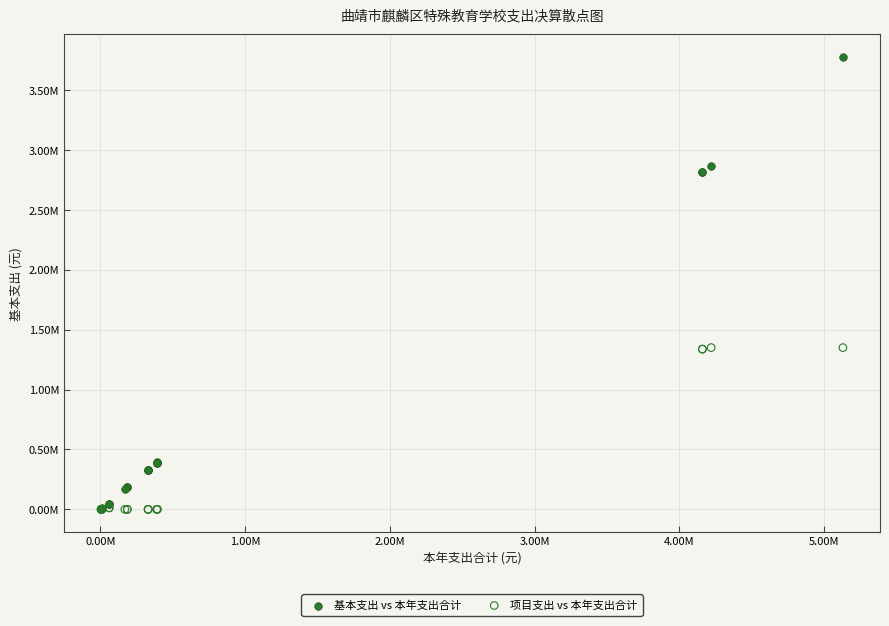

What are all the series names shown in the legend?

基本支出 vs 本年支出合计, 项目支出 vs 本年支出合计